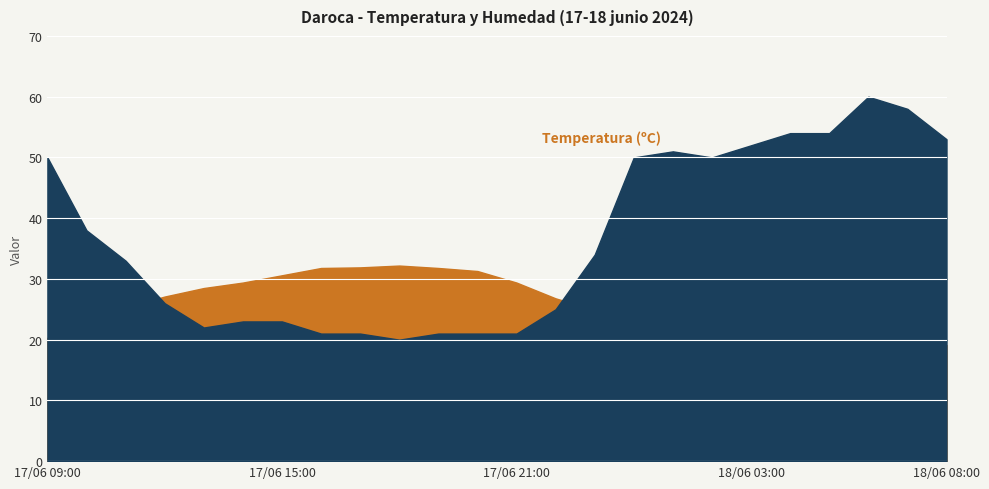

At how many categories does at least one series exceed 34?

11